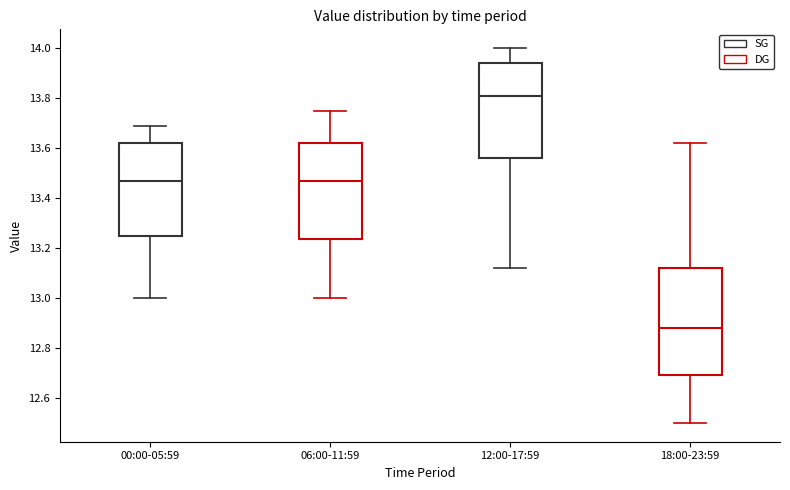

Which box's median line is the lowest?

18:00-23:59